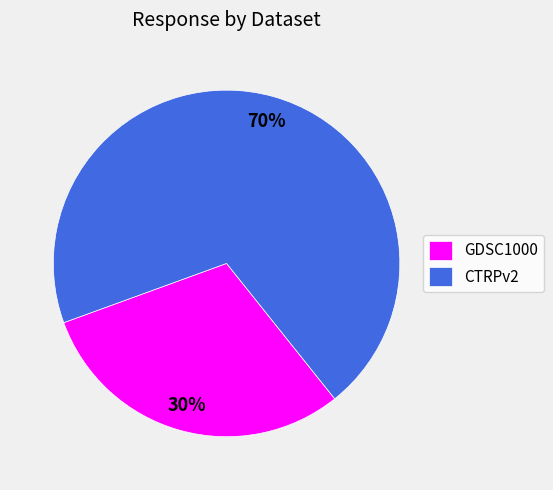

Which has a higher value, GDSC1000 or CTRPv2?

CTRPv2